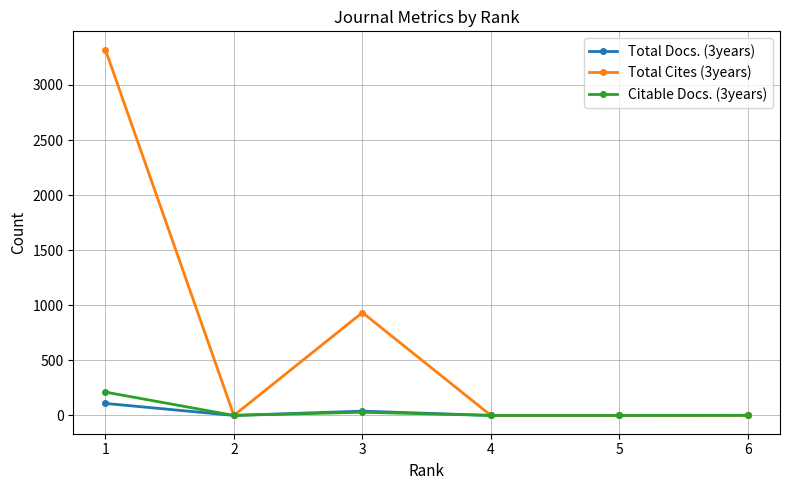

What is the greatest value displayed?

3321